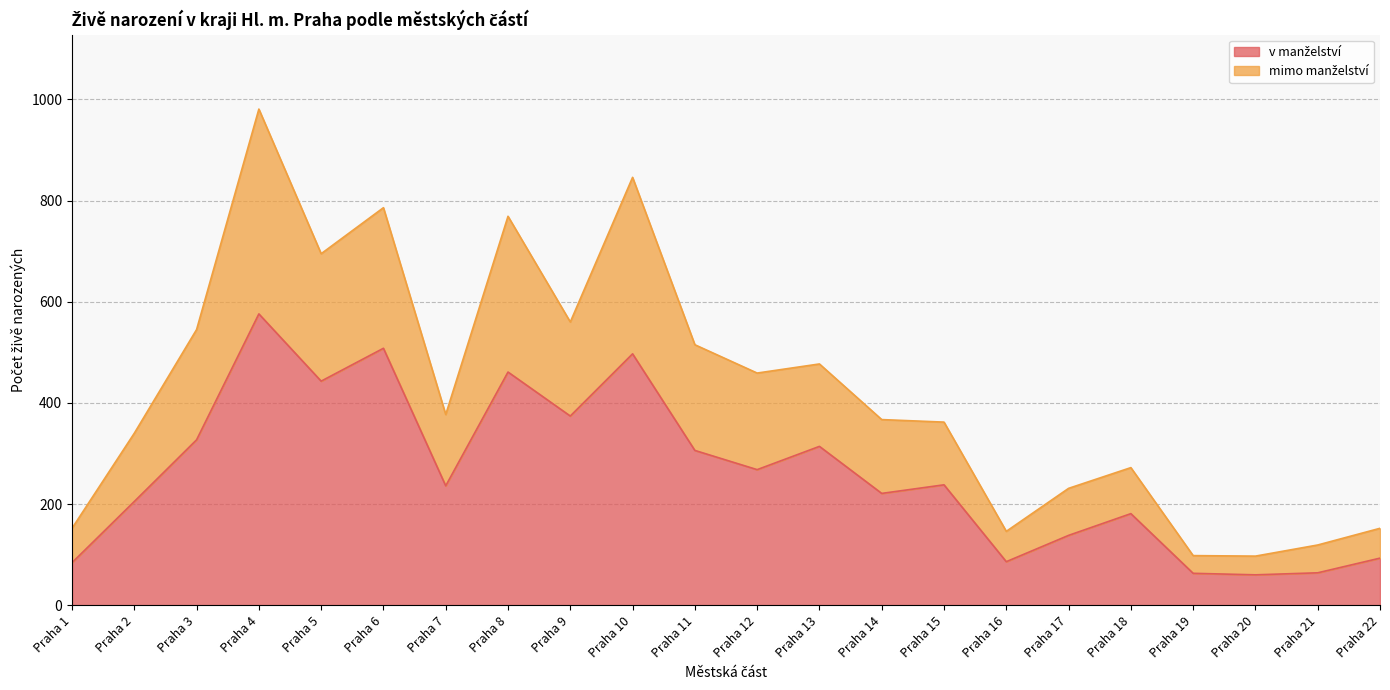

Does the chart display data point markers on the line(s)?

No